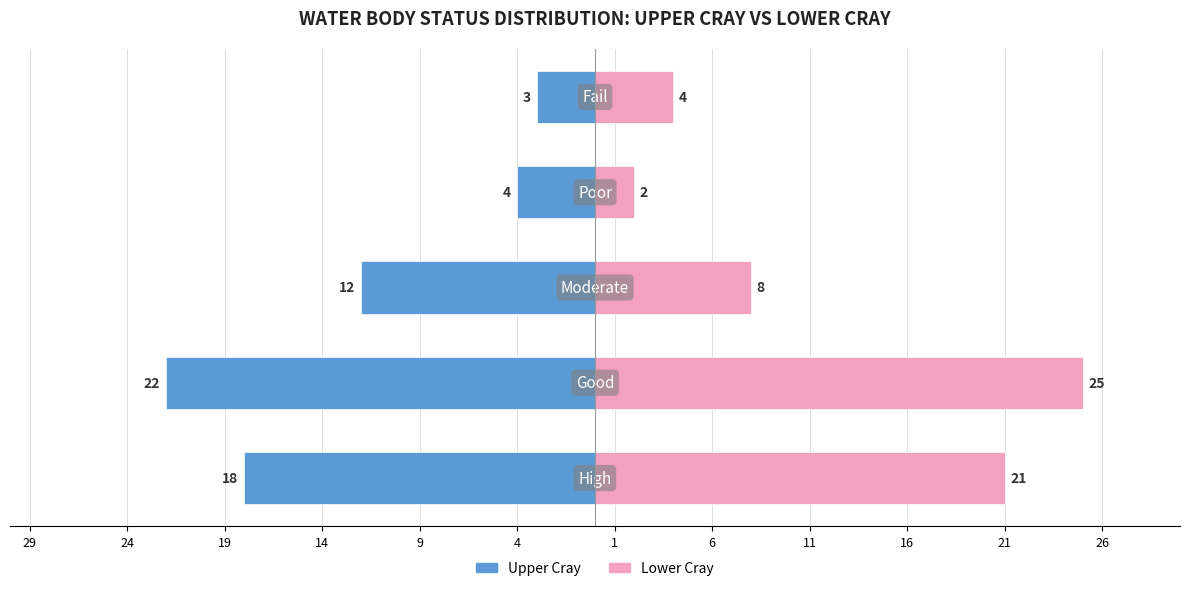

How many values in the Upper Cray series exceed -12?

2